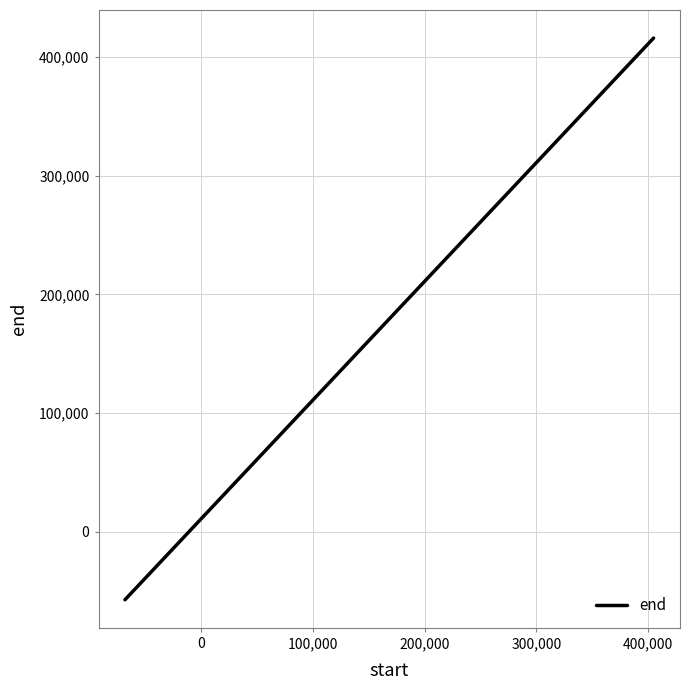

What is the sum of all values?

400681